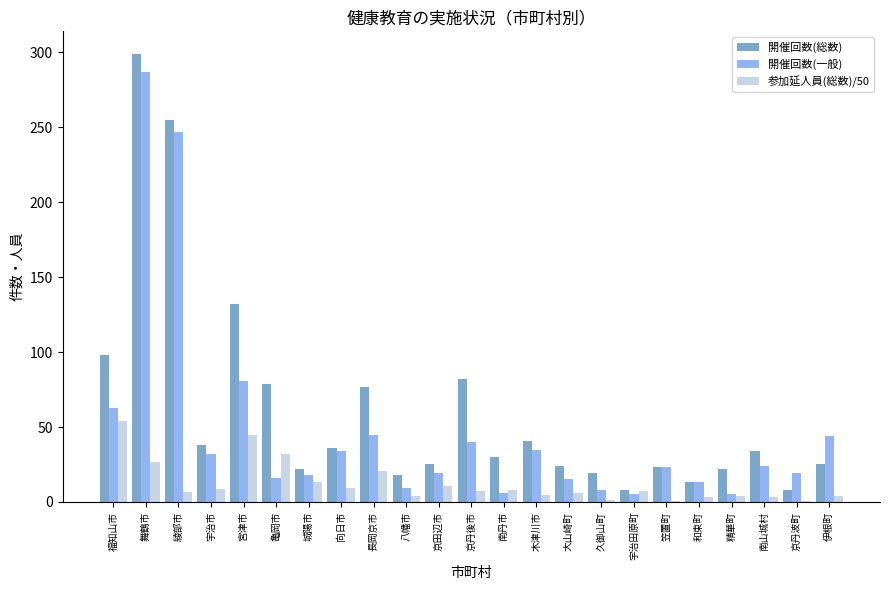

What value does the 開催回数(総数) series have at 京丹後市?

82.0